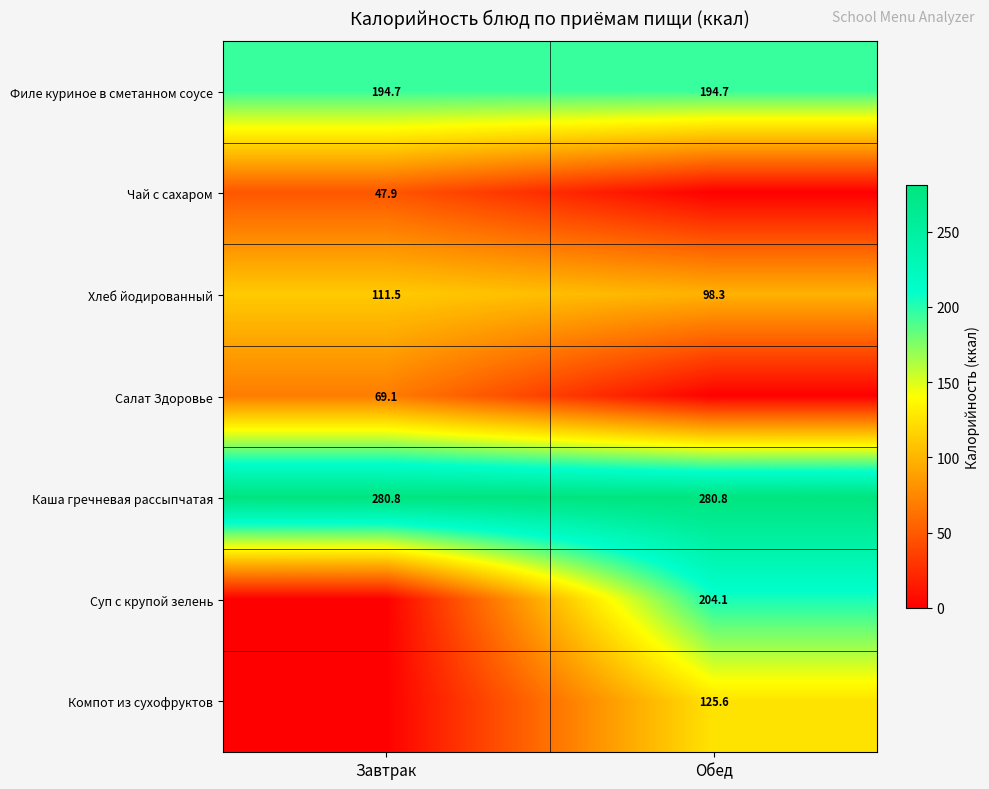

What is the average value of the Каша гречневая рассыпчатая series?

280.8